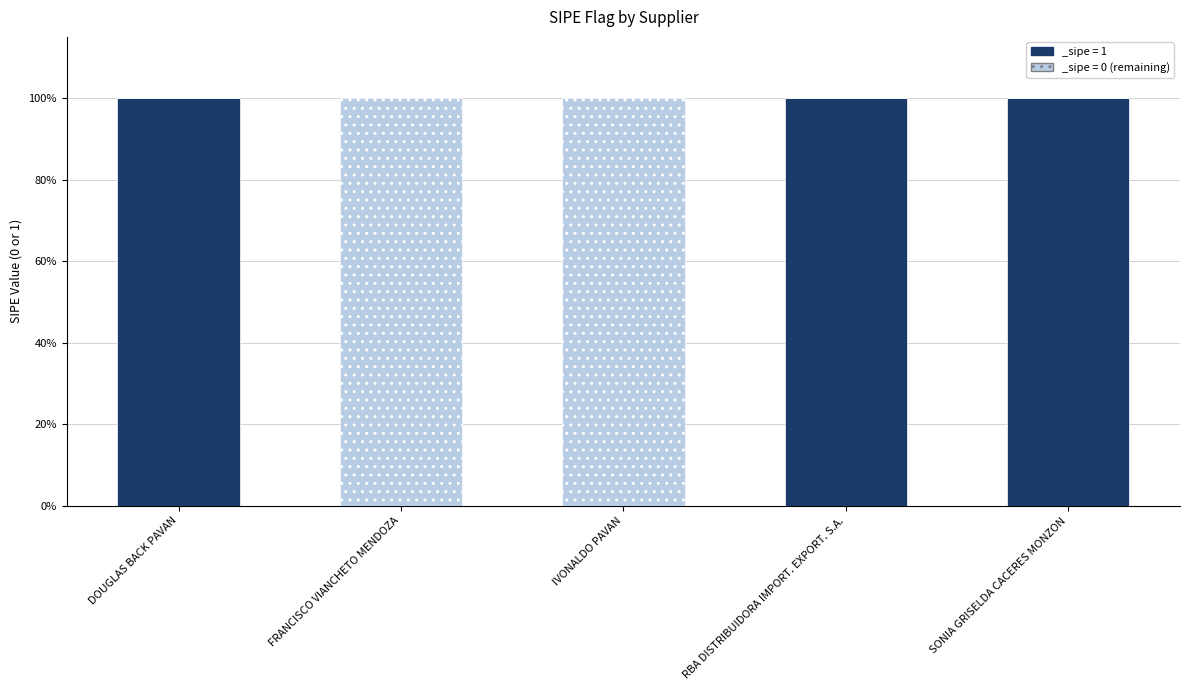

How many bars are there in total?

5